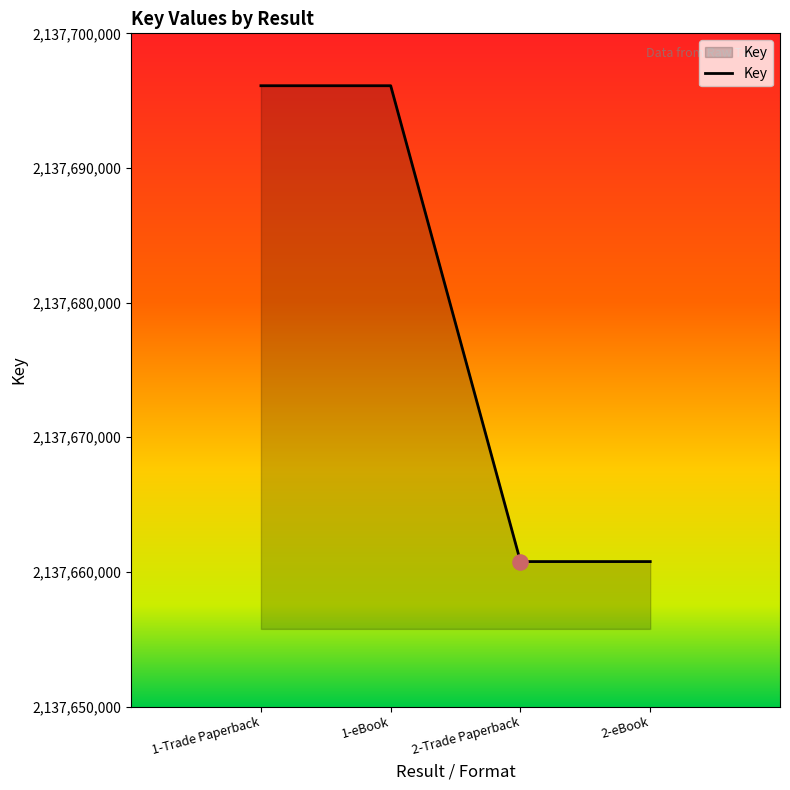

Which has a higher value, 1-eBook or 2-eBook?

1-eBook